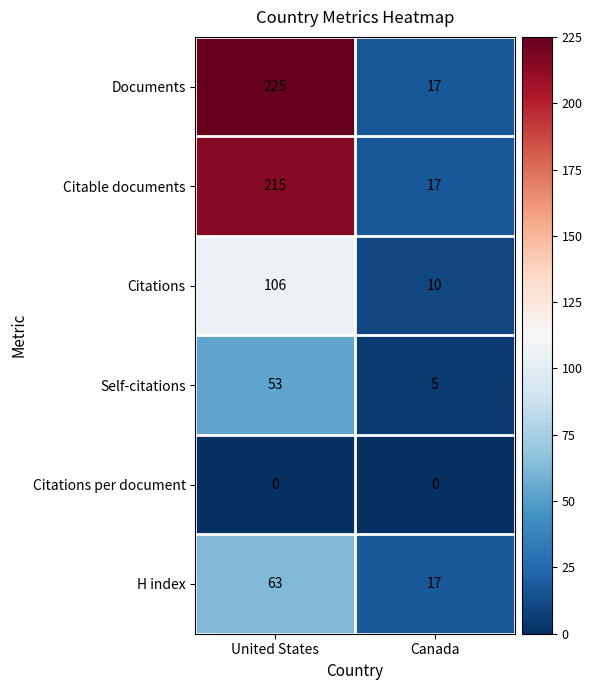

Reading left to right, transcribe all the data shown in this chart.

Documents: United States=225	Canada=17
Citable documents: United States=215	Canada=17
Citations: United States=106	Canada=10
Self-citations: United States=53	Canada=5
Citations per document: United States=0	Canada=0
H index: United States=63	Canada=17